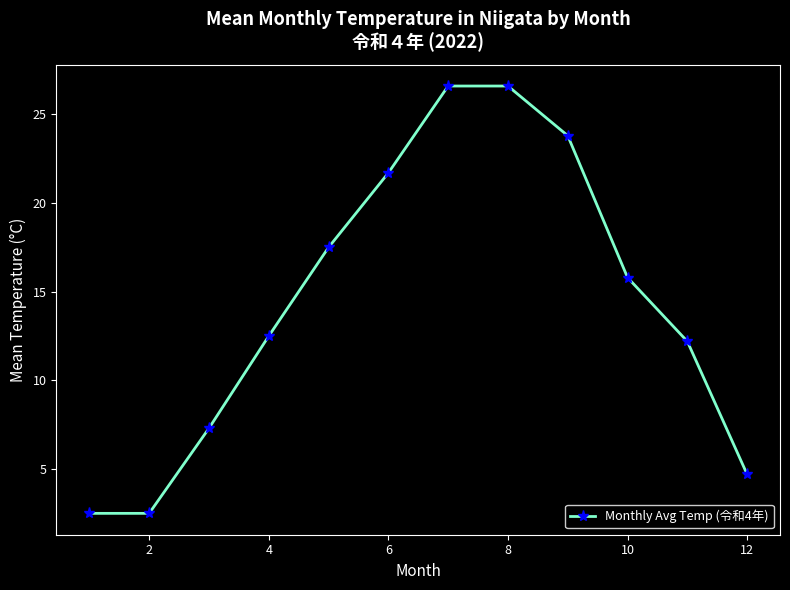

Reading right to left, list all the values displayed in this chart.

4.7	12.2	15.8	23.8	26.6	26.6	21.7	17.5	12.5	7.3	2.5	2.5